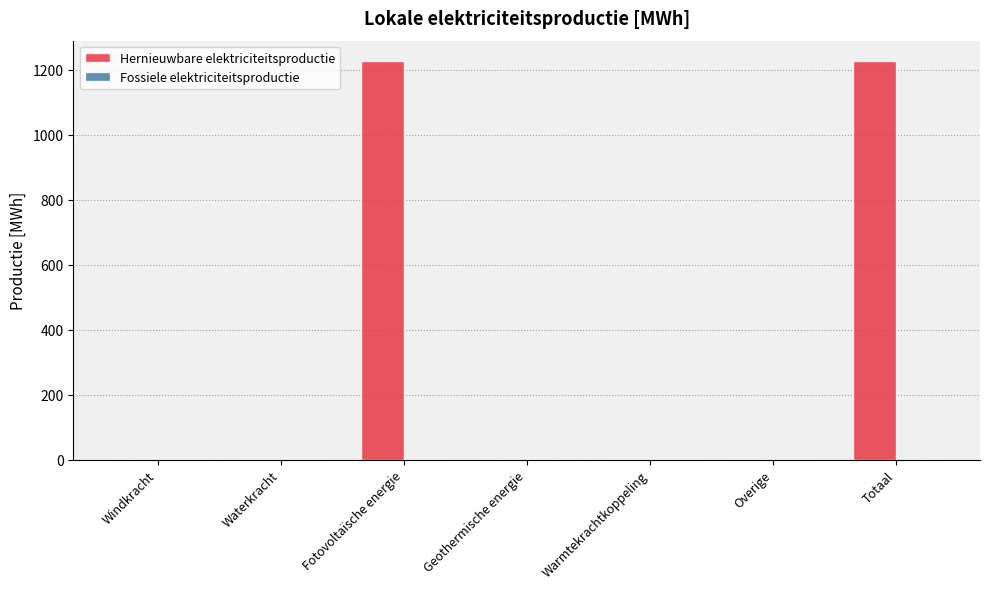

Does the chart contain stacked bars?

No